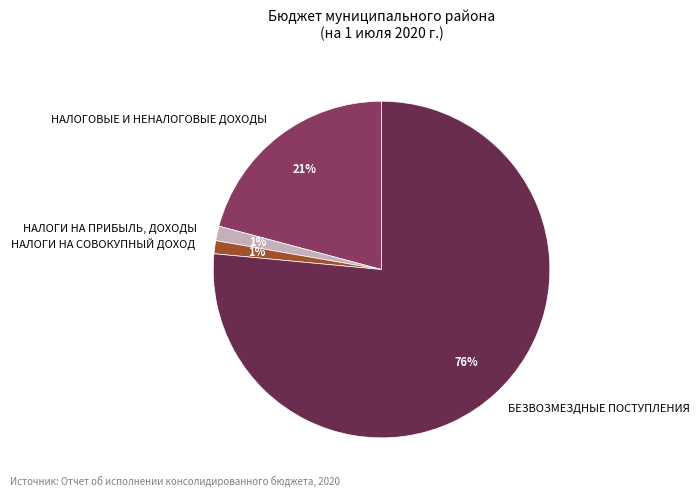

Do НАЛОГИ НА СОВОКУПНЫЙ ДОХОД and БЕЗВОЗМЕЗДНЫЕ ПОСТУПЛЕНИЯ together represent more than half of the pie?

Yes